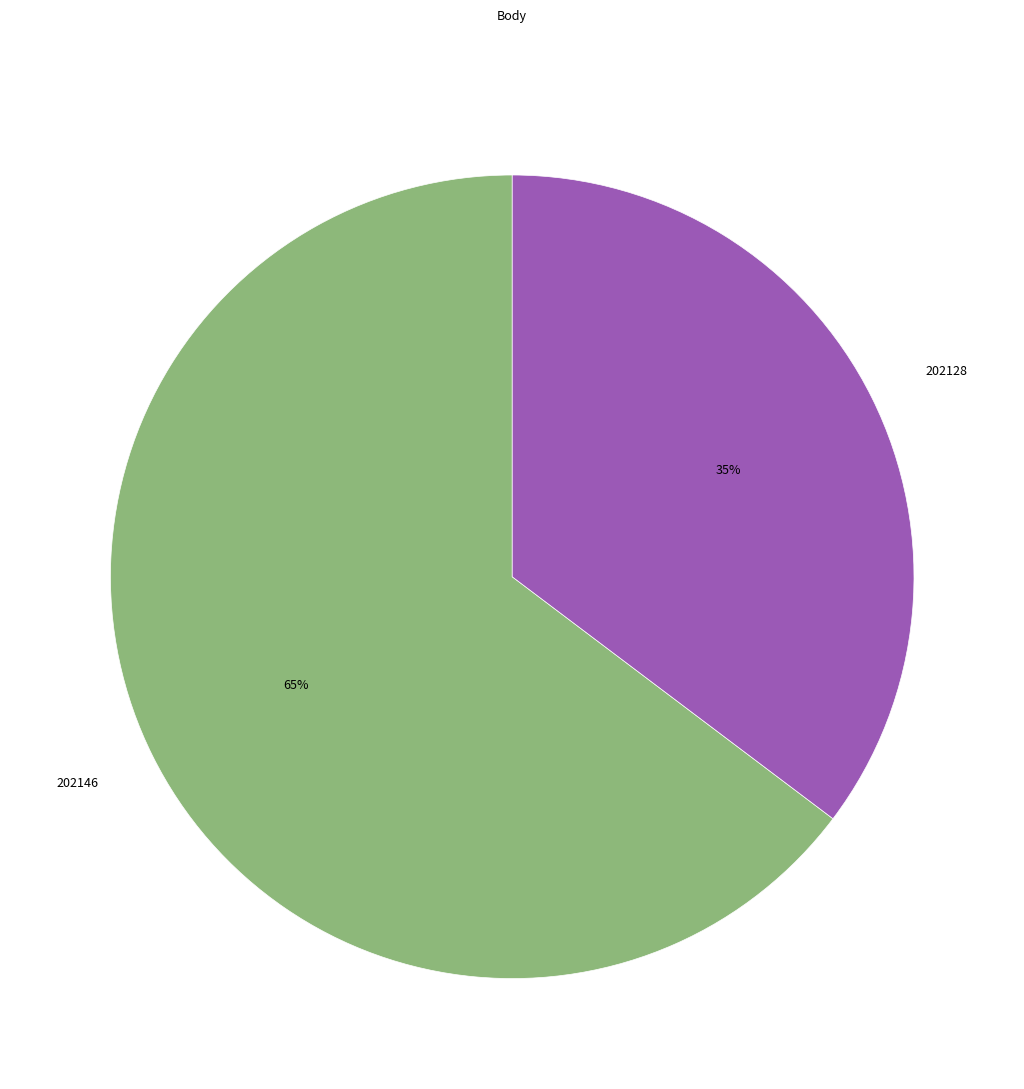

Which slice is the largest?

202146